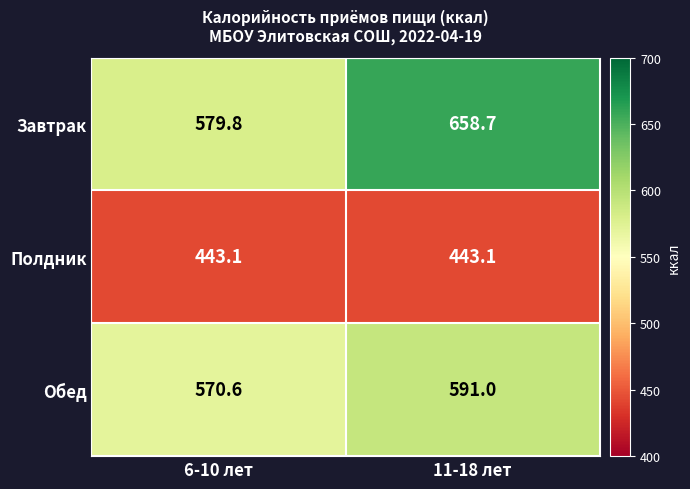

Rank the series by their average value, from lowest to highest.

Полдник, Обед, Завтрак